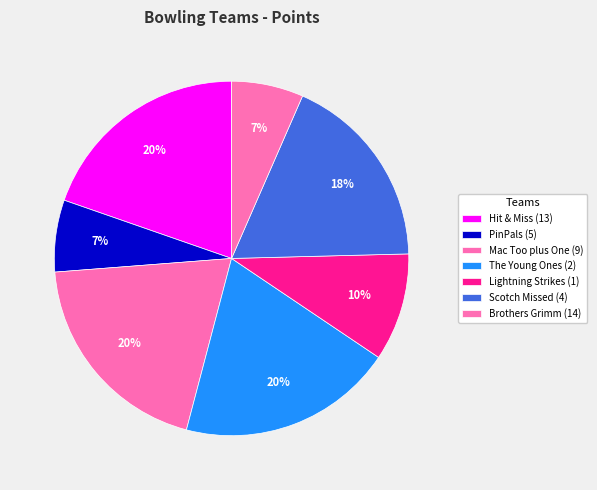

To the nearest percent, what percentage of the pie is Mac Too plus One (9)?

20%